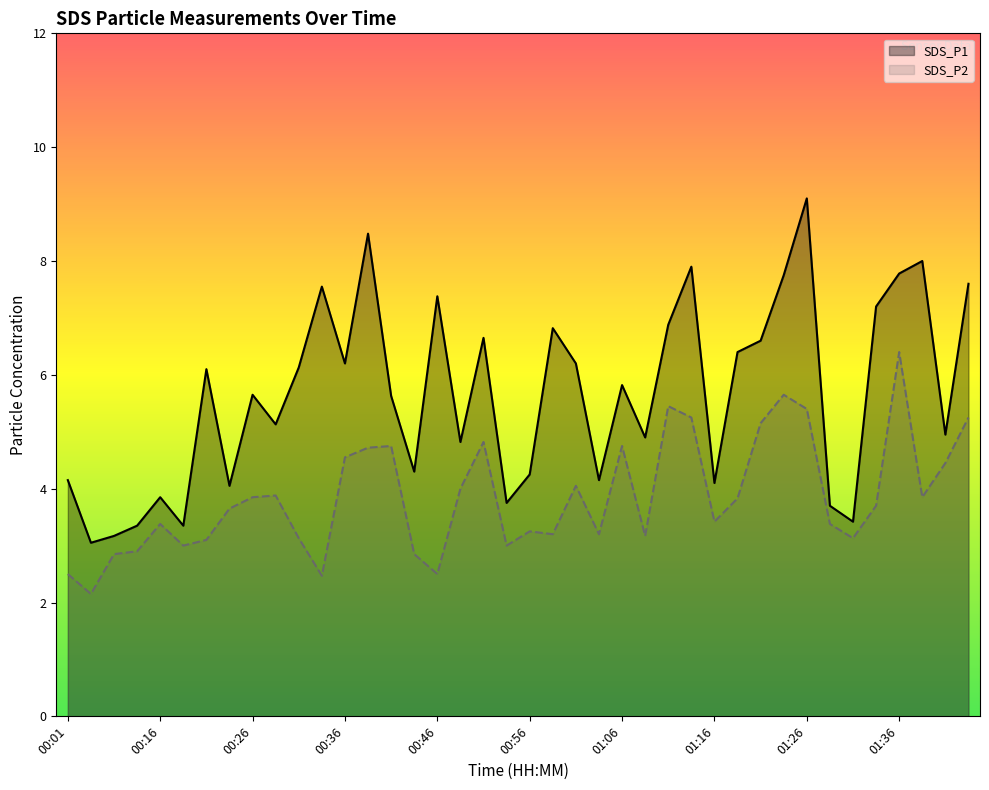

What is the spread (max minus min) of values at 01:16?

0.7